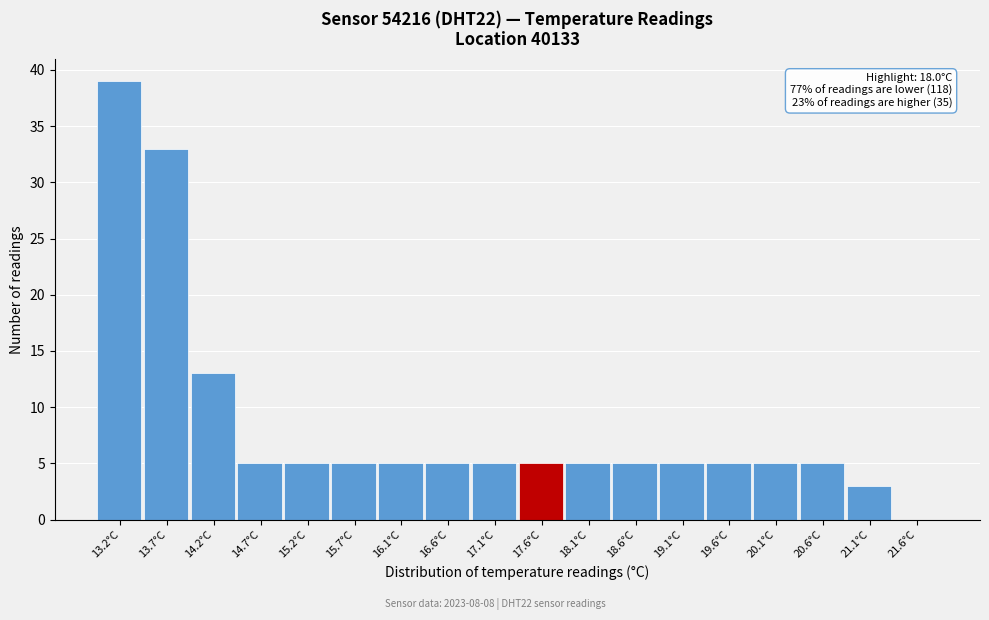

Reading left to right, what are all the values shown in this chart?

13.2°C=39	13.7°C=33	14.2°C=13	14.7°C=5	15.2°C=5	15.7°C=5	16.1°C=5	16.6°C=5	17.1°C=5	17.6°C=5	18.1°C=5	18.6°C=5	19.1°C=5	19.6°C=5	20.1°C=5	20.6°C=5	21.1°C=3	21.6°C=0